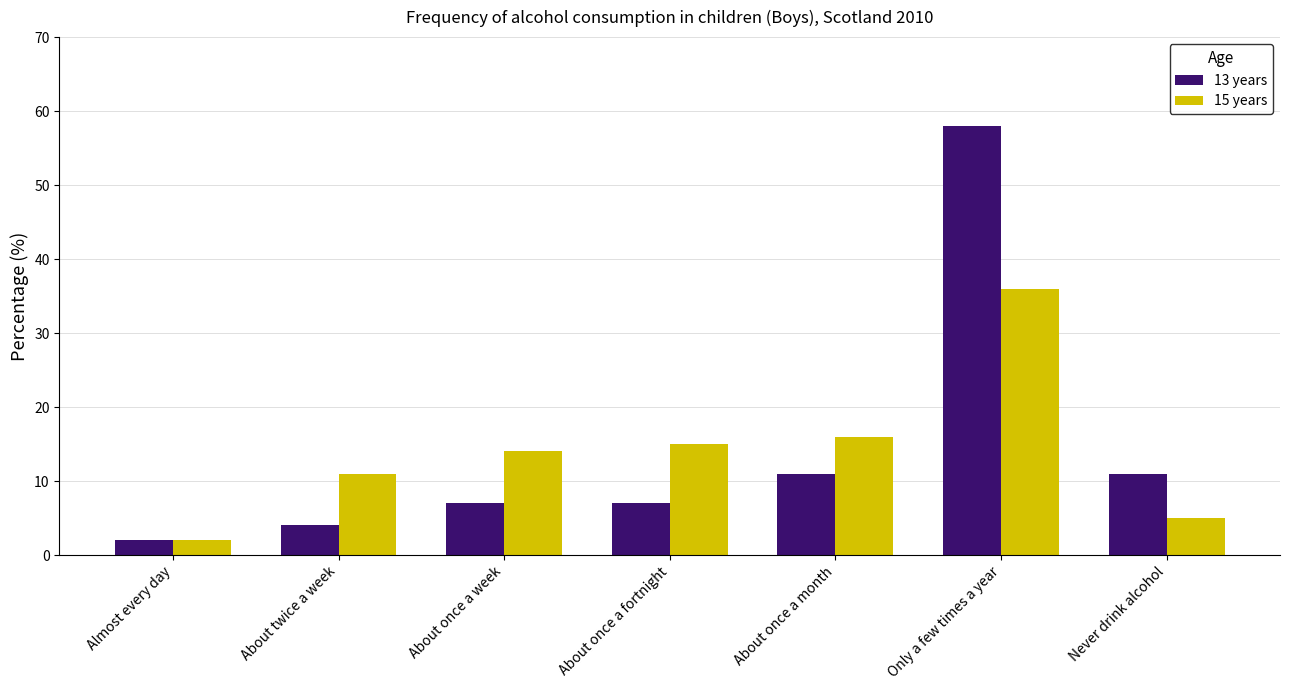

Is the value of 13 years at About twice a week greater than the value of 15 years at About twice a week?

No